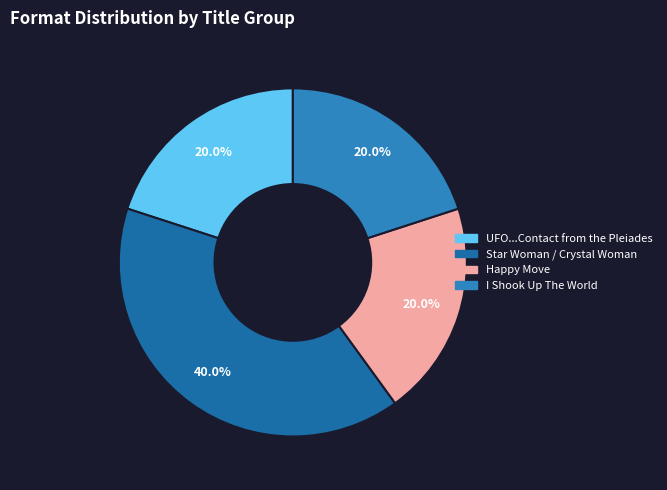

Is there any slice that represents more than half of the pie?

No